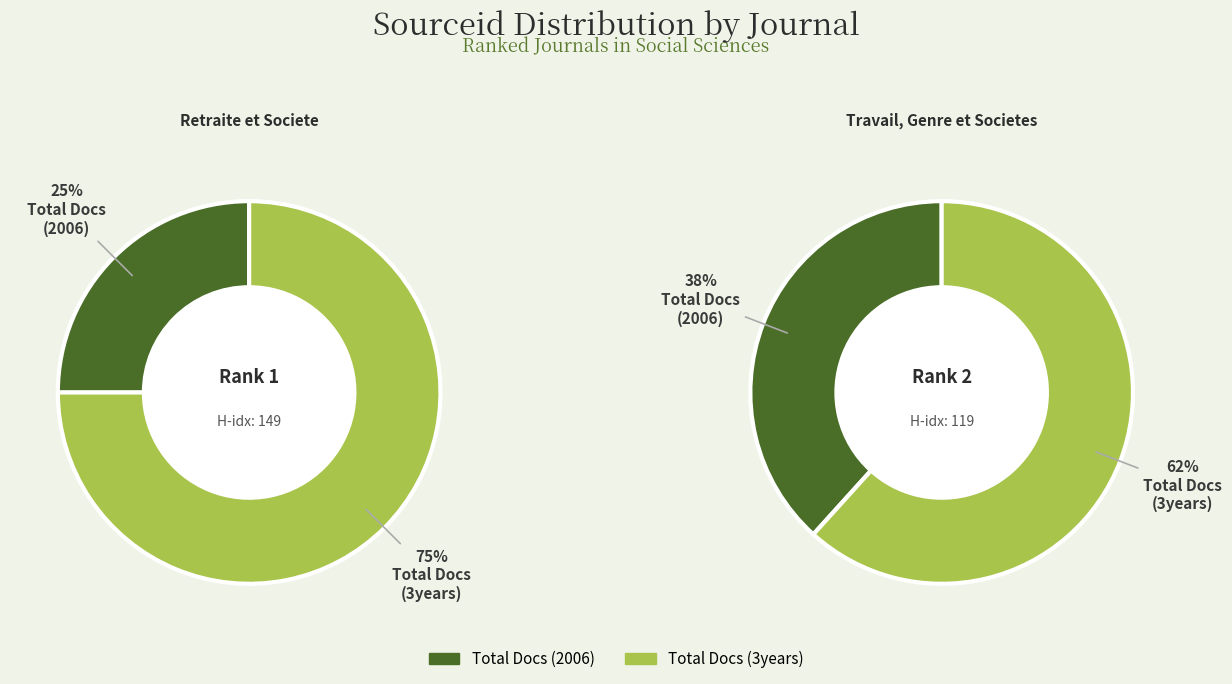

Rank the categories by value from lowest to highest.

Retraite et Societe, Travail, Genre et Societes